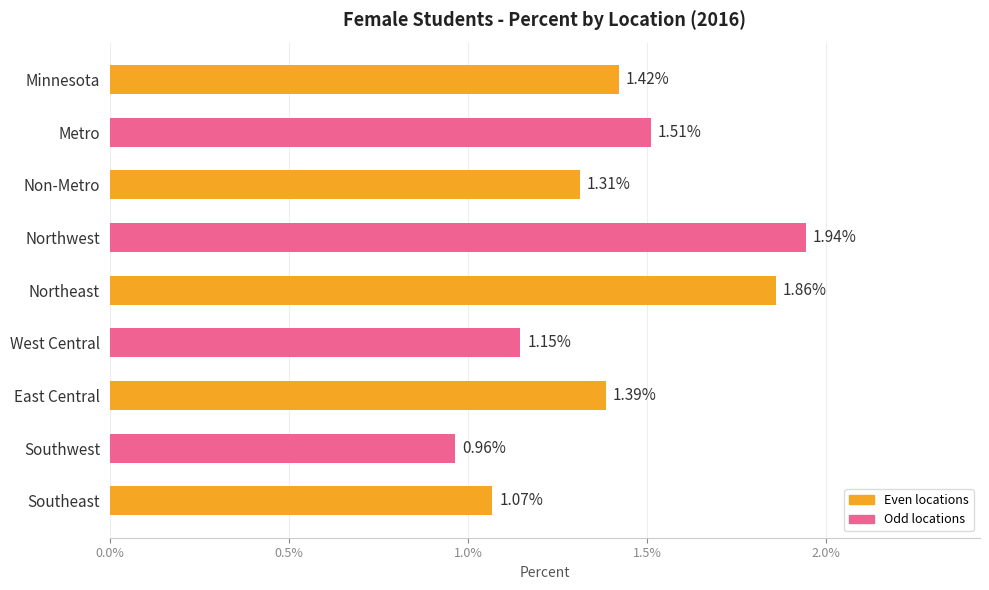

Are the bars horizontal?

Yes